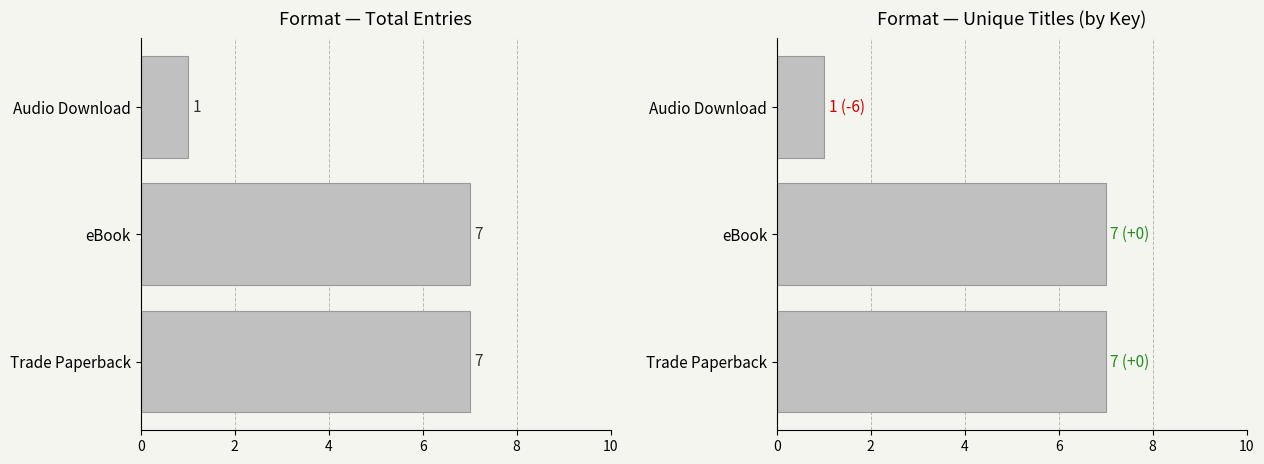

How many data points in Unique Titles are less than 7?

1